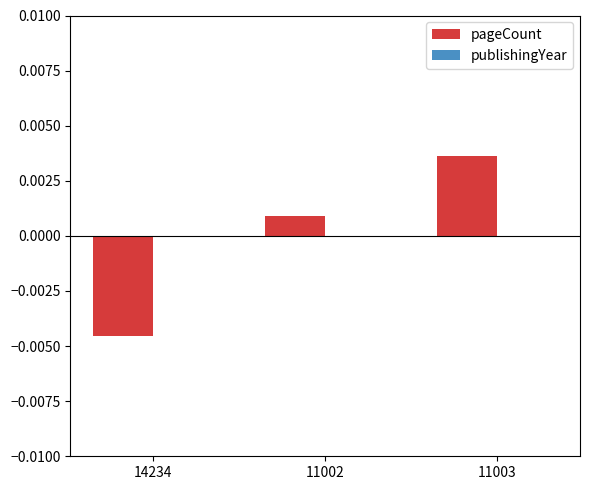

What is the label of the 1st bar from the right?

11003